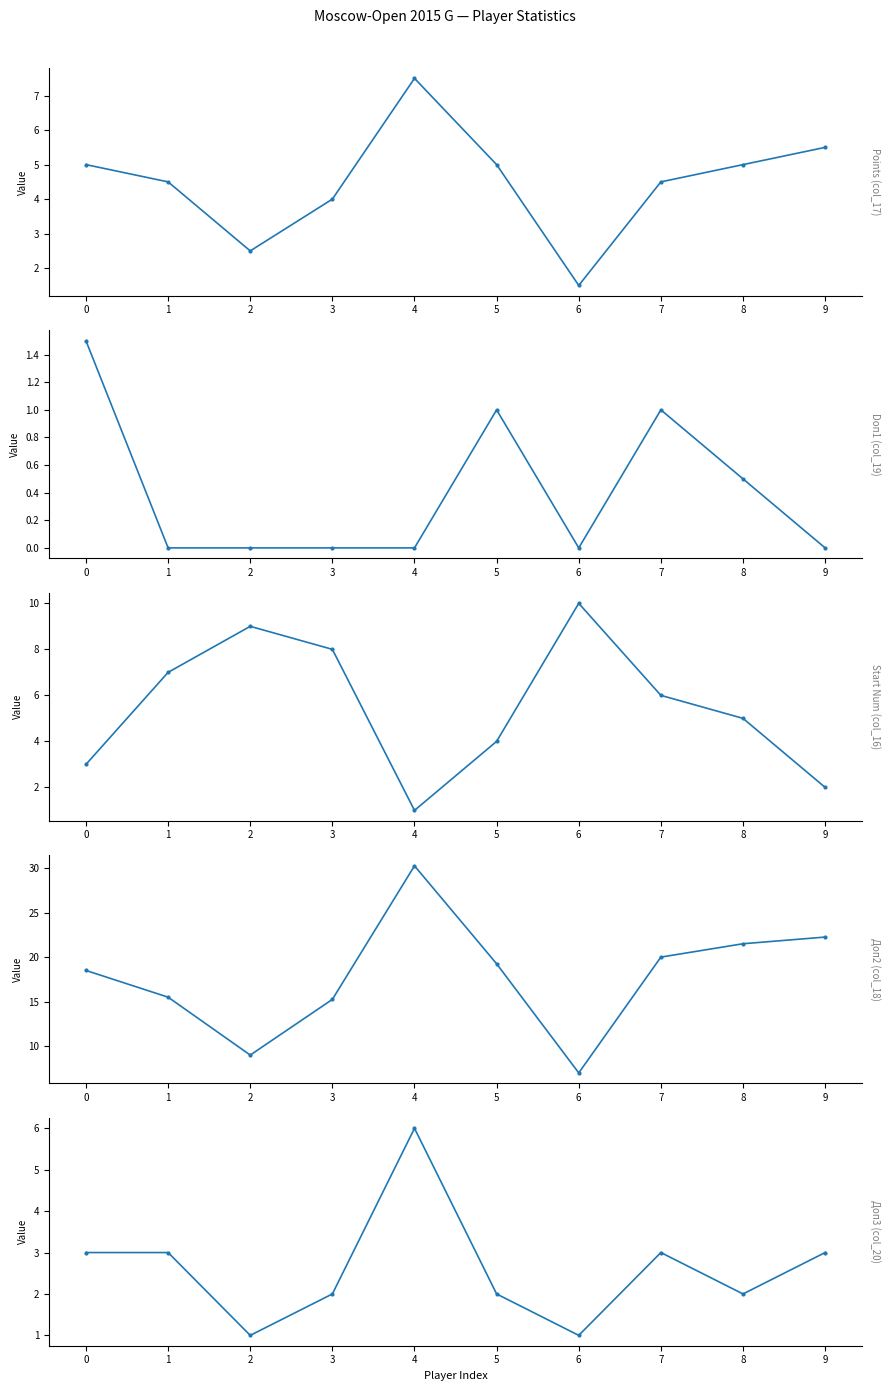

How many lines are shown in the chart?

5